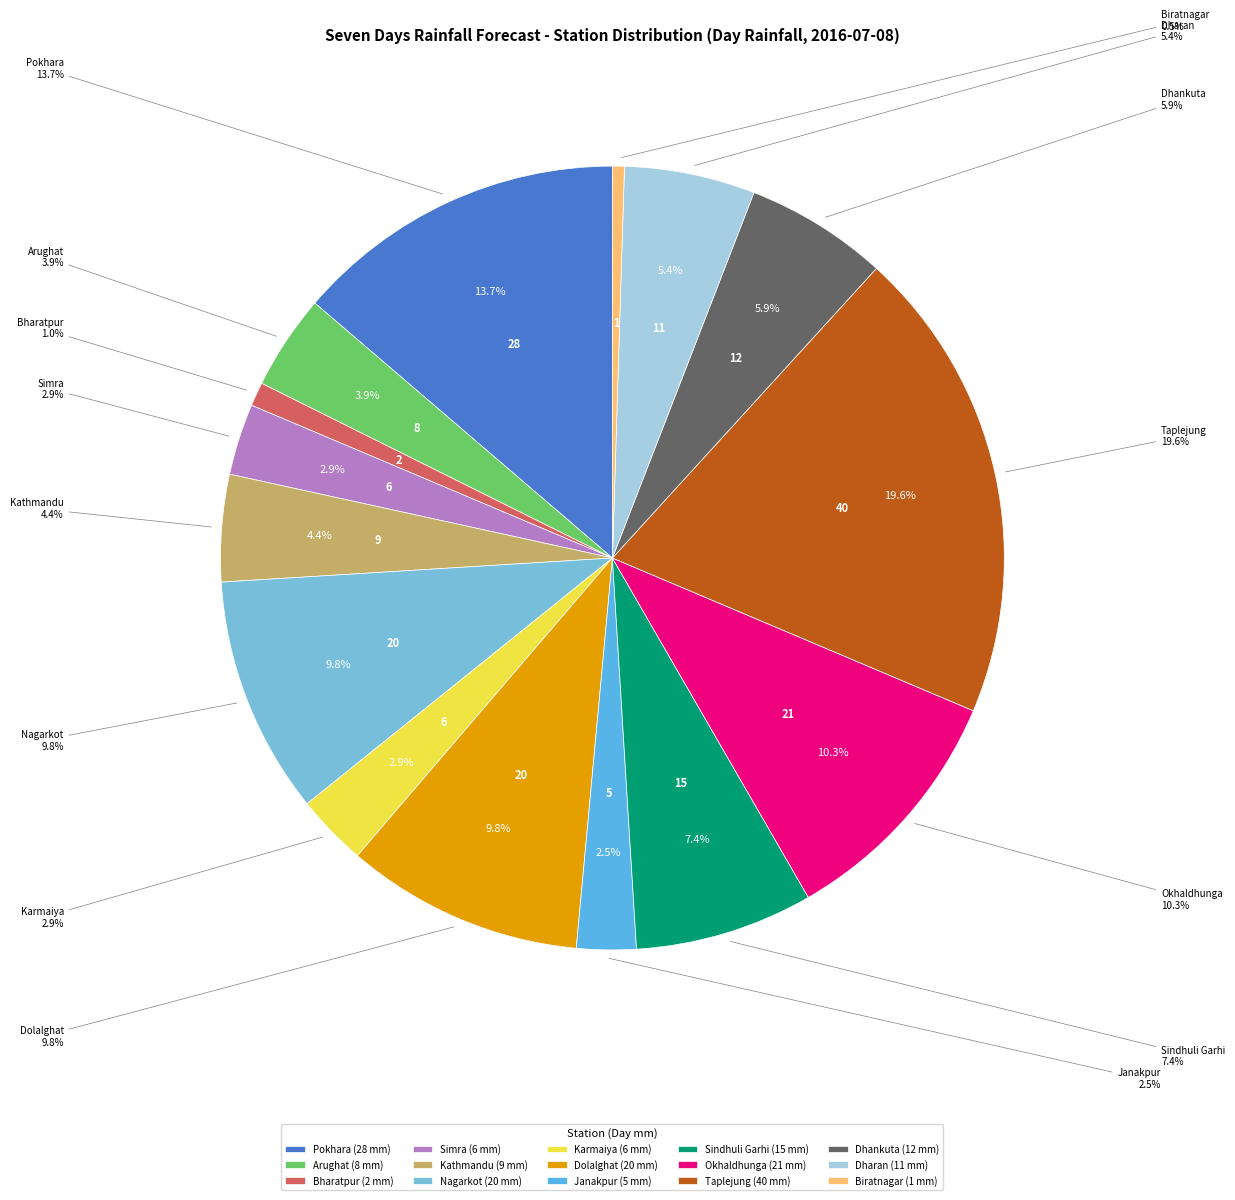

What is the change in value from Arughat to Kathmandu?

+1